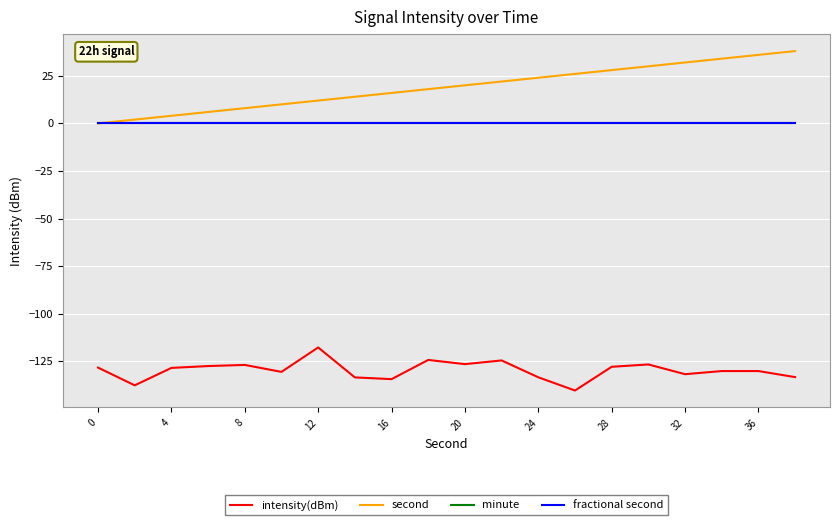

Reading right to left, extract all data points from this chart.

intensity(dBm): -133.3	-130.1	-130.1	-131.8	-126.6	-127.9	-140.3	-133.4	-124.5	-126.5	-124.3	-134.3	-133.4	-117.7	-130.5	-126.9	-127.5	-128.4	-137.6	-128.3
second: 38.0	36.0	34.0	32.0	30.0	28.0	26.0	24.0	22.0	20.0	18.0	16.0	14.0	12.0	10.0	8.0	6.0	4.0	2.0	0.0
minute: 0.0	0.0	0.0	0.0	0.0	0.0	0.0	0.0	0.0	0.0	0.0	0.0	0.0	0.0	0.0	0.0	0.0	0.0	0.0	0.0
fractional second: 0.0	0.0	0.0	0.0	0.0	0.0	0.0	0.0	0.0	0.0	0.0	0.0	0.0	0.0	0.0	0.0	0.0	0.0	0.0	0.0